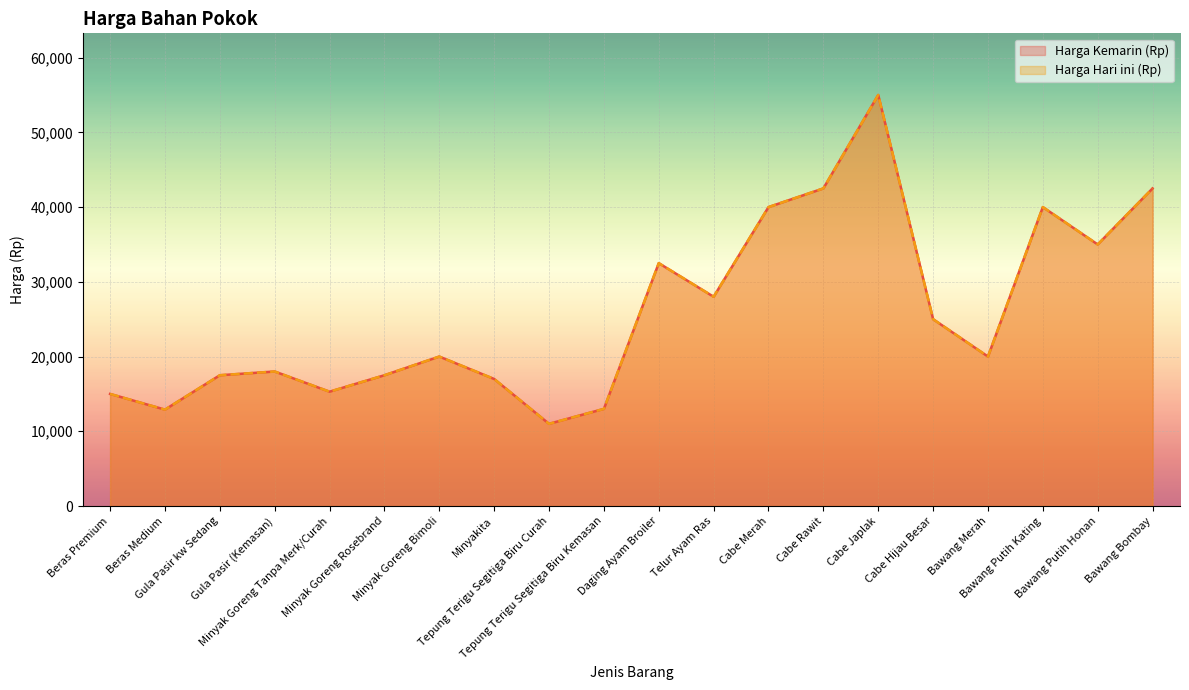

True or false: Harga Hari ini (Rp) and Harga Kemarin (Rp) cross at least once.

False